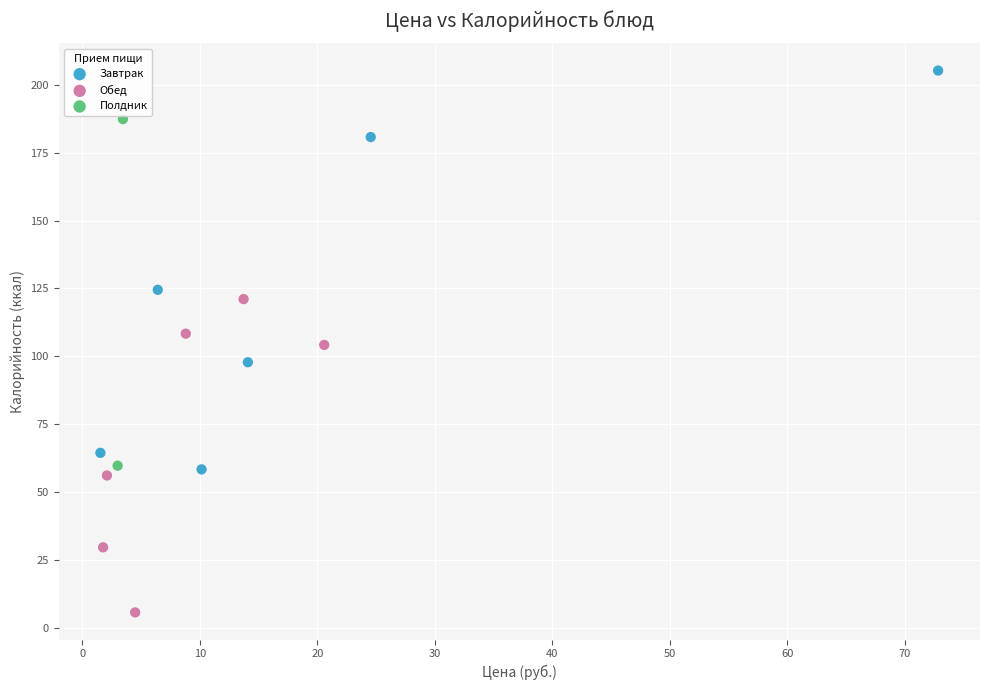

Which series contains the lowest Y value?

Обед